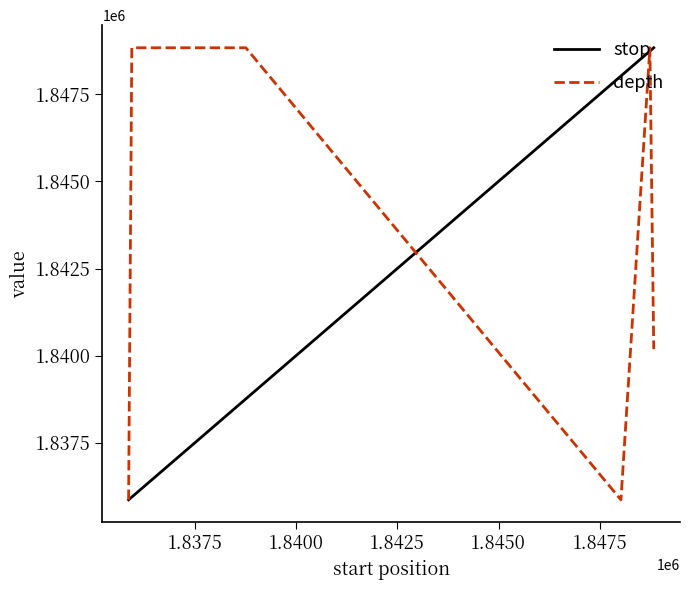

Which series has the largest total across all categories?

depth